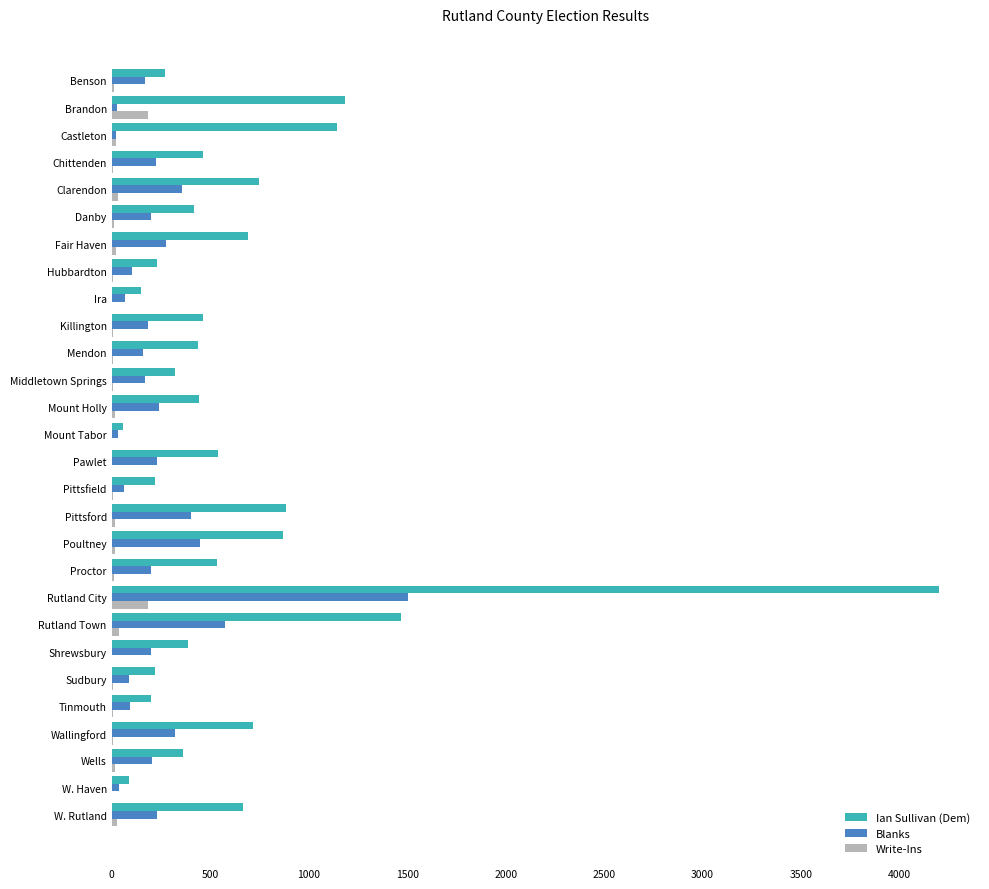

True or false: Write-Ins has a value of 0 at W. Haven.

True